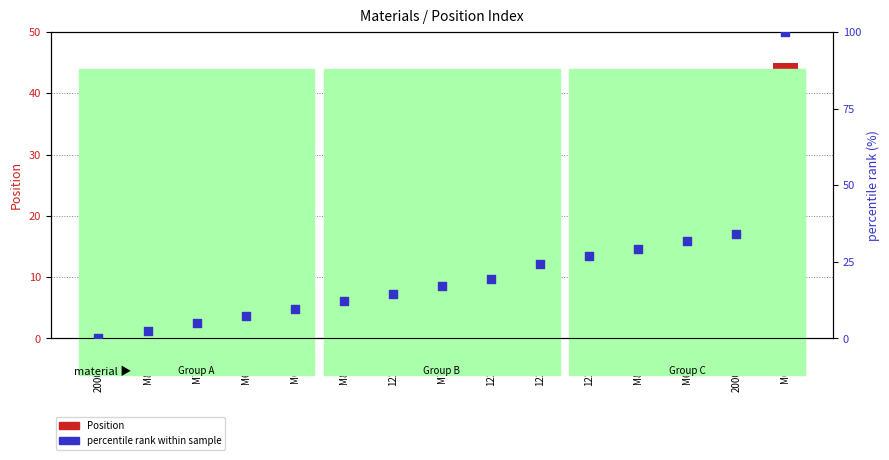

Is the value of percentile rank within sample at M81078 greater than the value of Position at M81078?

No